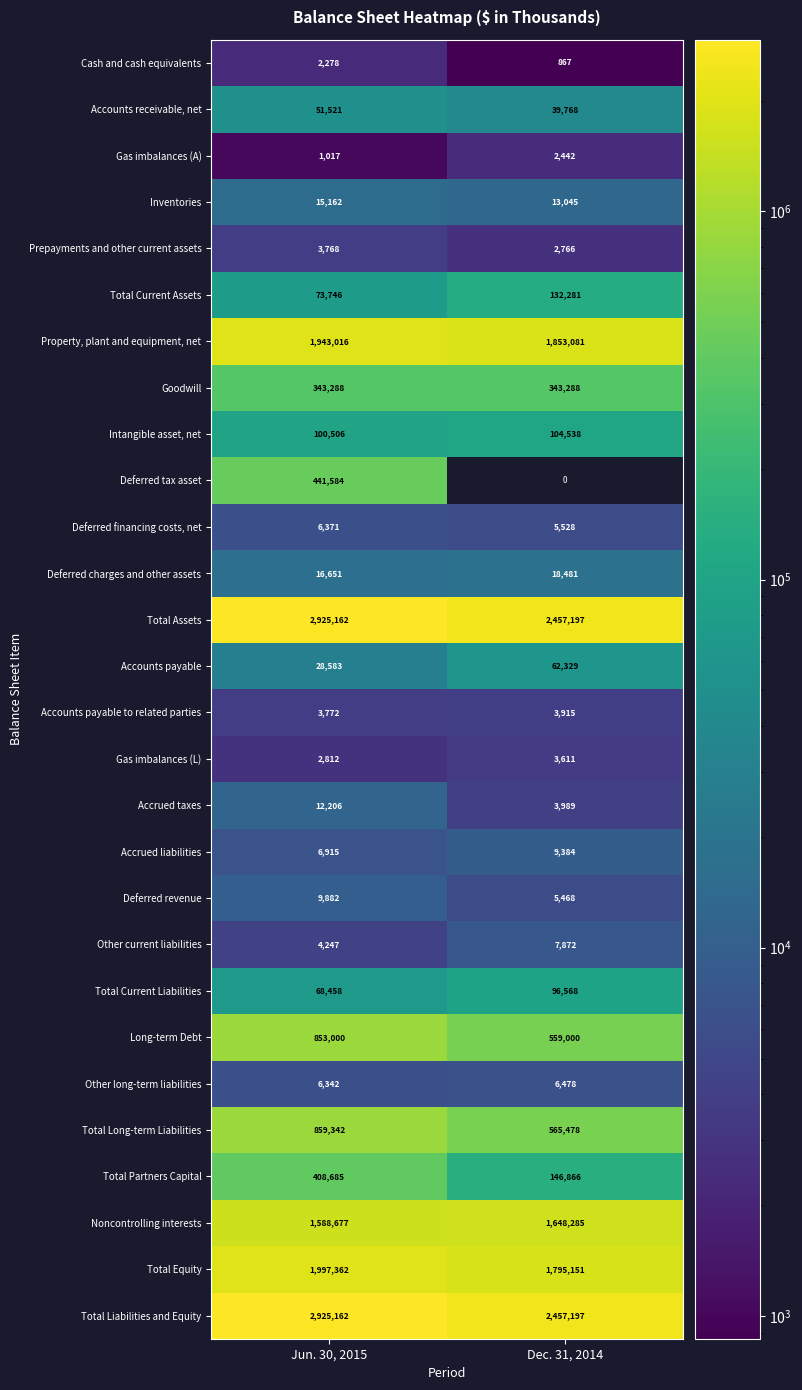

Which has a higher value, Jun. 30, 2015 or Dec. 31, 2014?

Jun. 30, 2015